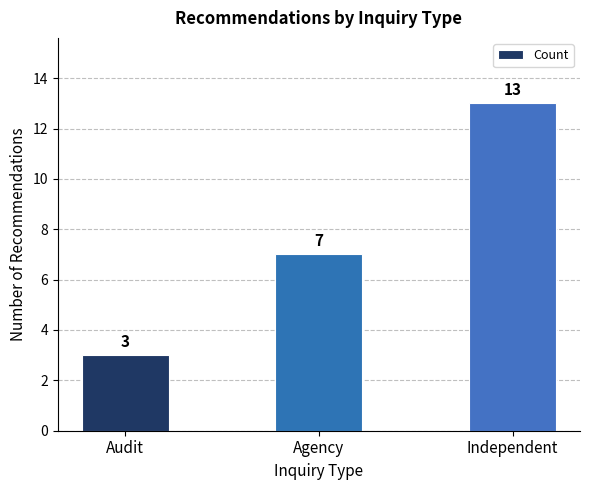

Reading left to right, list all the values displayed in this chart.

Audit=3	Agency=7	Independent=13